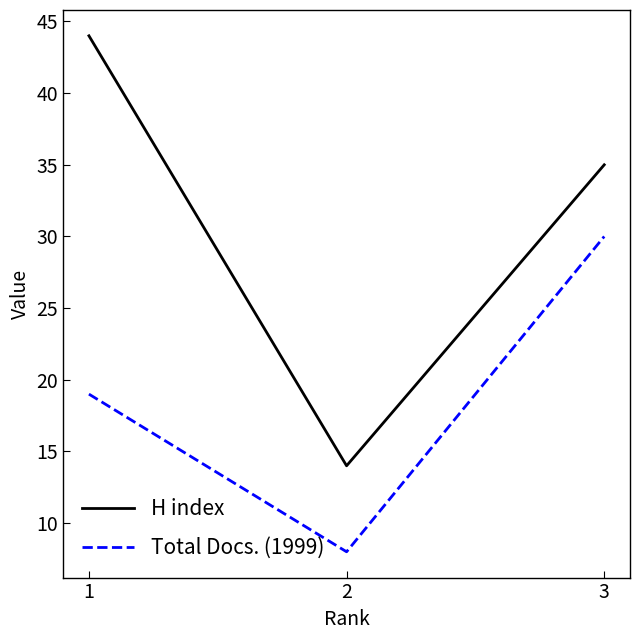

Reading right to left, transcribe all the data shown in this chart.

H index: 35	14	44
Total Docs. (1999): 30	8	19